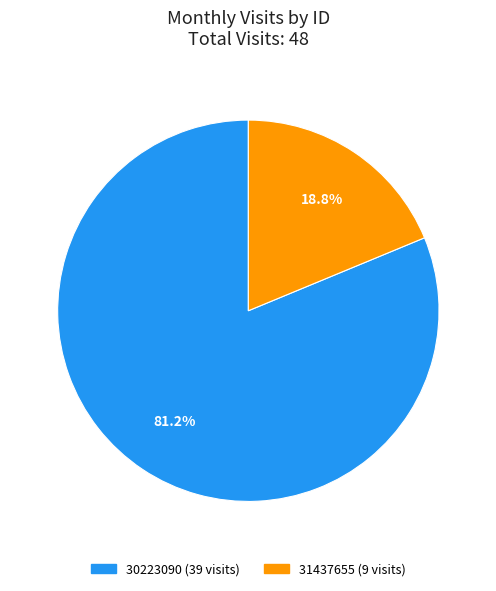

The 31437655 slice represents 7% of the pie. True or false?

False